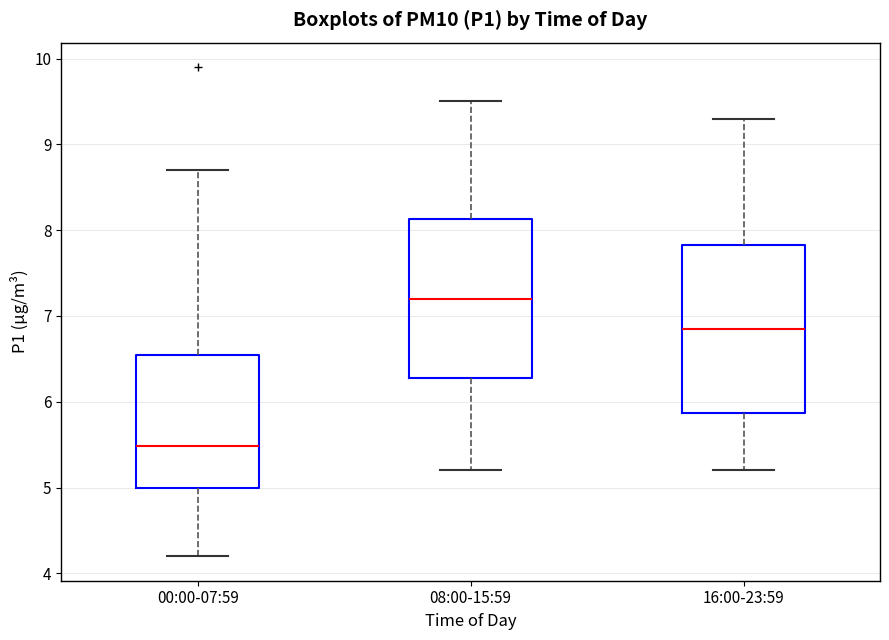

Reading left to right, read every box against the y-axis: the position of its median line, the range the box covers, and the ends of its whiskers. The values are not printed on the chart, so give them approximately, as read against the axis.

00:00-07:59: median 5.5, box 5.0 to 6.5, whiskers 4.2 to 8.7
08:00-15:59: median 7.2, box 6.3 to 8.1, whiskers 5.2 to 9.5
16:00-23:59: median 6.9, box 5.9 to 7.8, whiskers 5.2 to 9.3